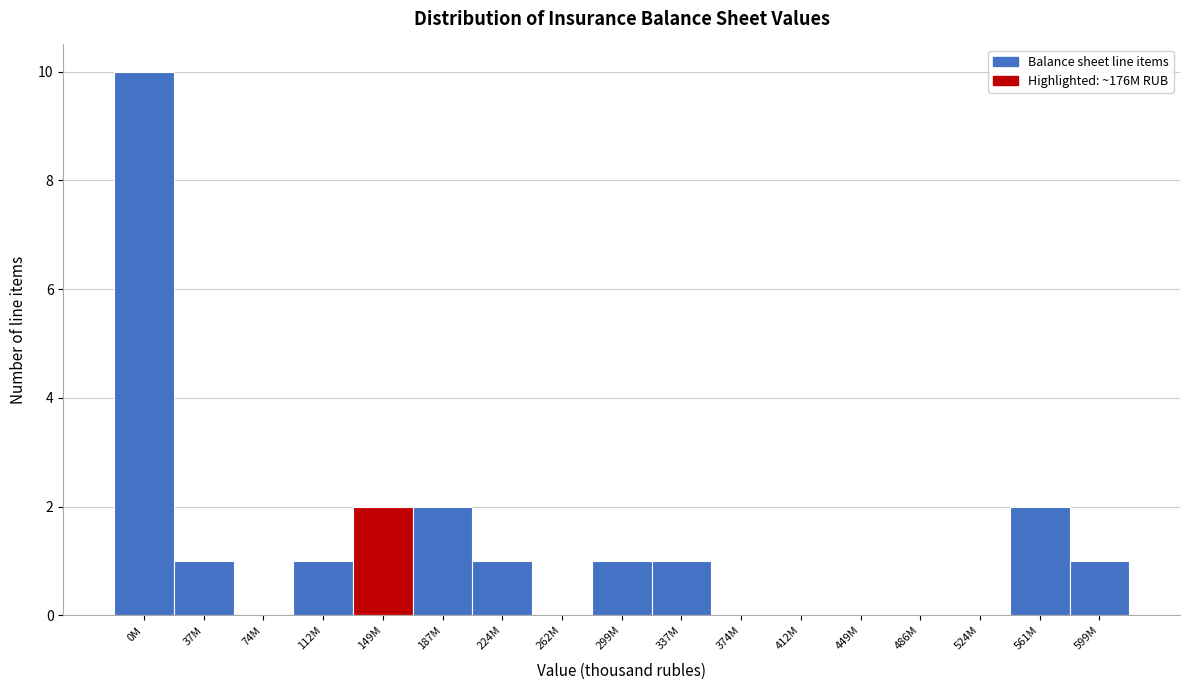

Reading left to right, list all the values displayed in this chart.

0M=10	37M=1	74M=0	112M=1	149M=2	187M=2	224M=1	262M=0	299M=1	337M=1	374M=0	412M=0	449M=0	486M=0	524M=0	561M=2	599M=1